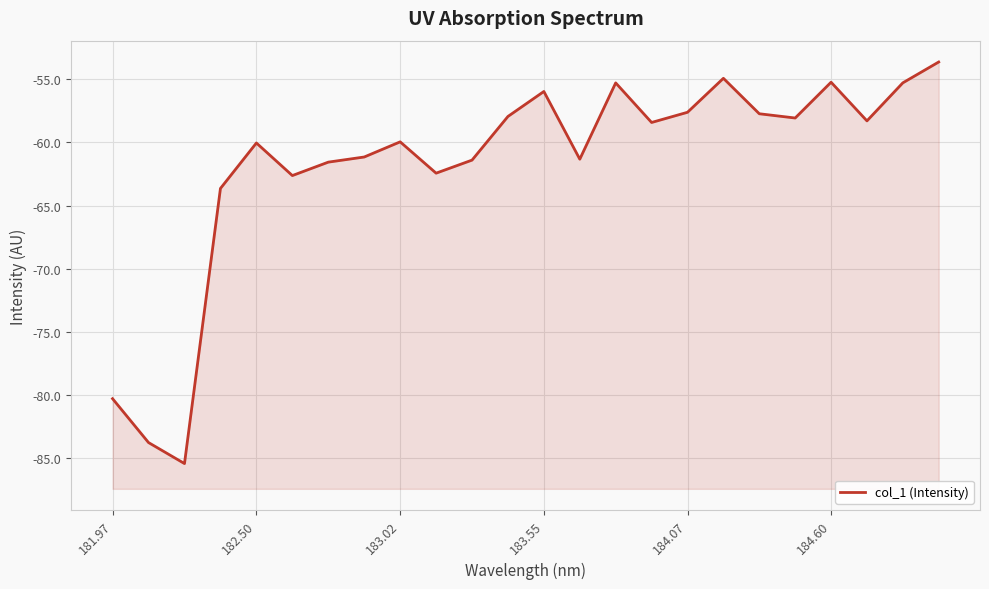

What is the difference between the maximum and minimum values?

31.8